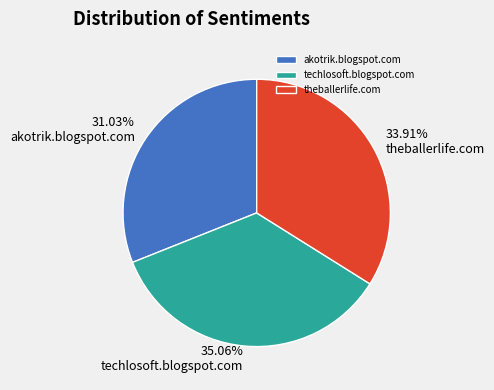

How many slices are in this pie chart?

3